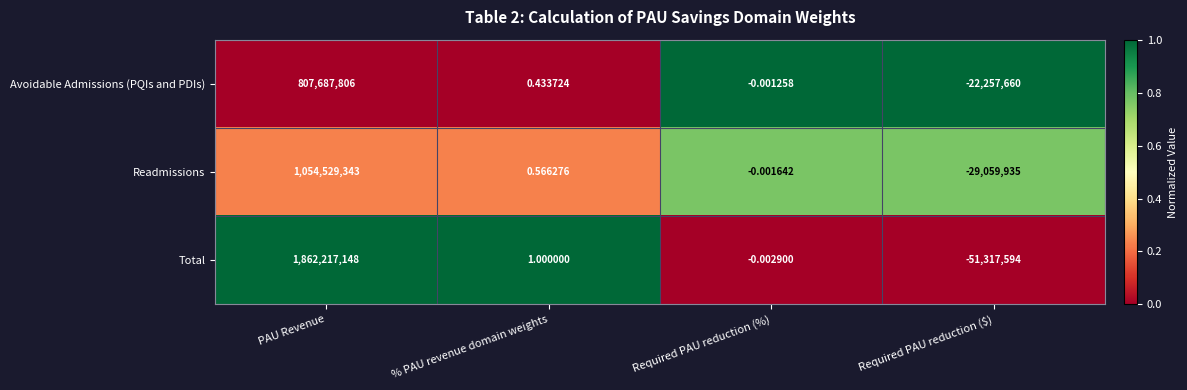

Where does the Total series first go above 1?

PAU Revenue